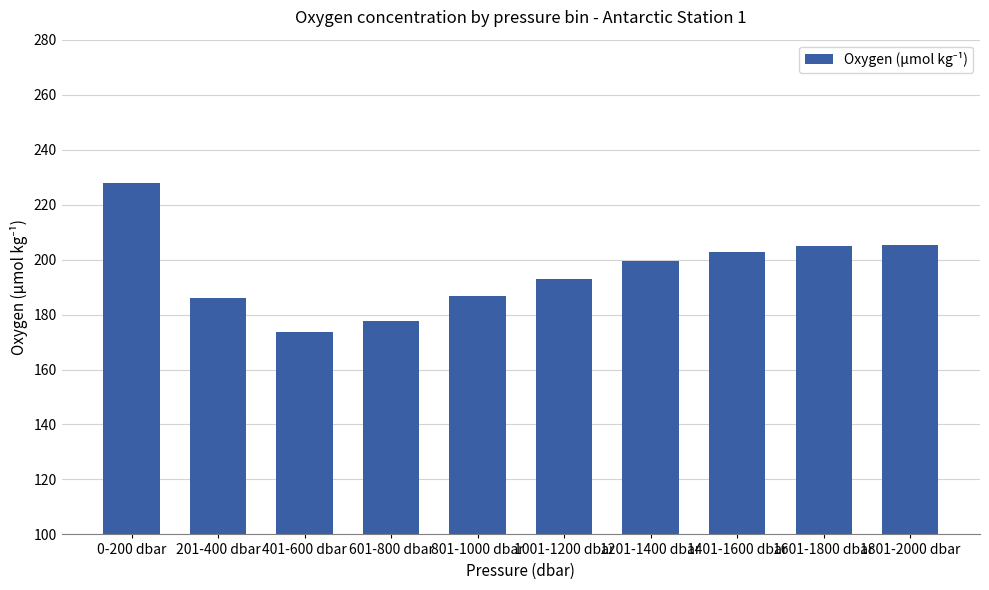

What is the average value?

195.7